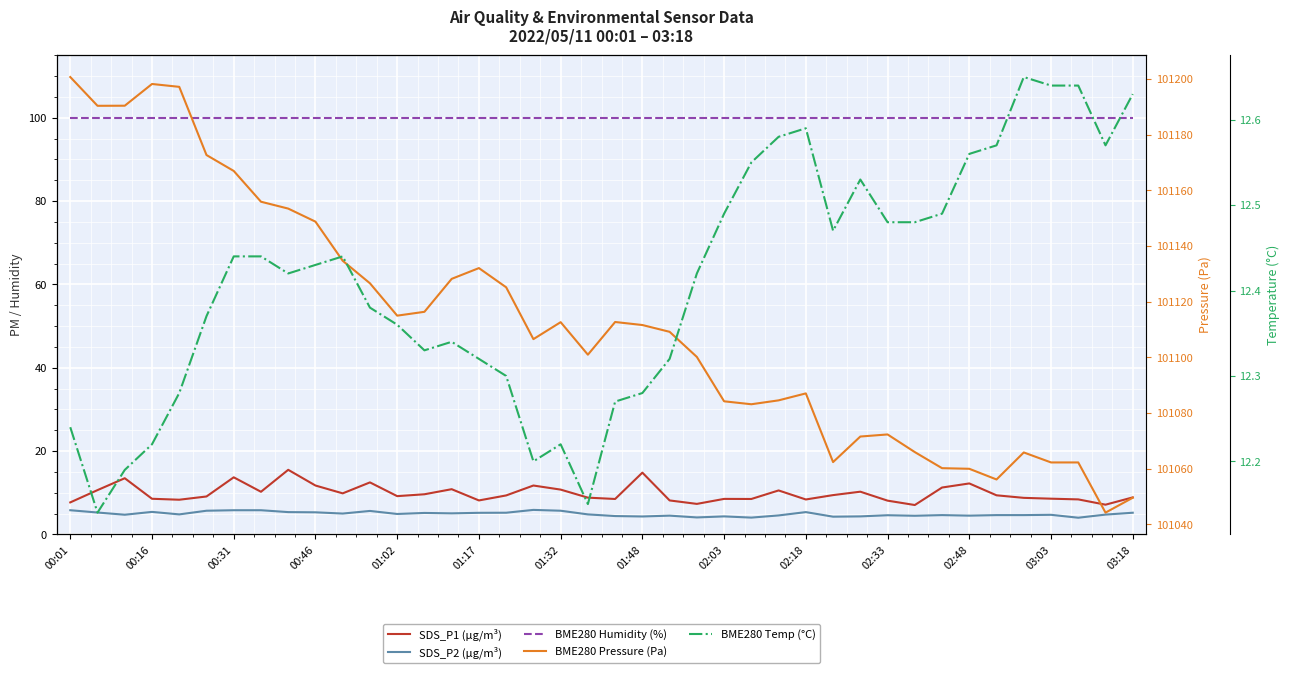

What position from the right is 28?

12